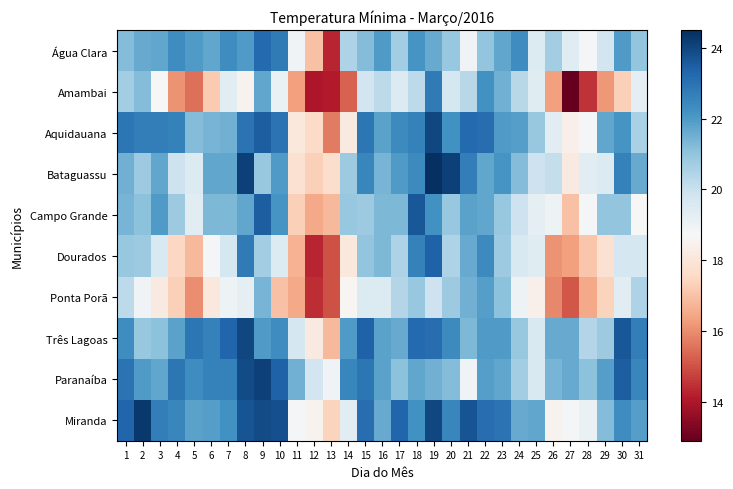

Which series has the widest spread of values?

Amambai